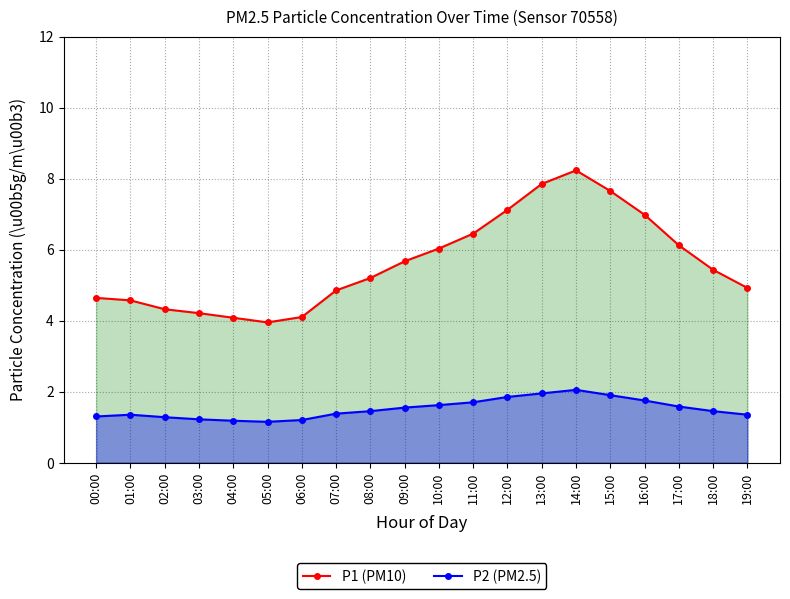

What is the maximum value shown in the chart?

8.2